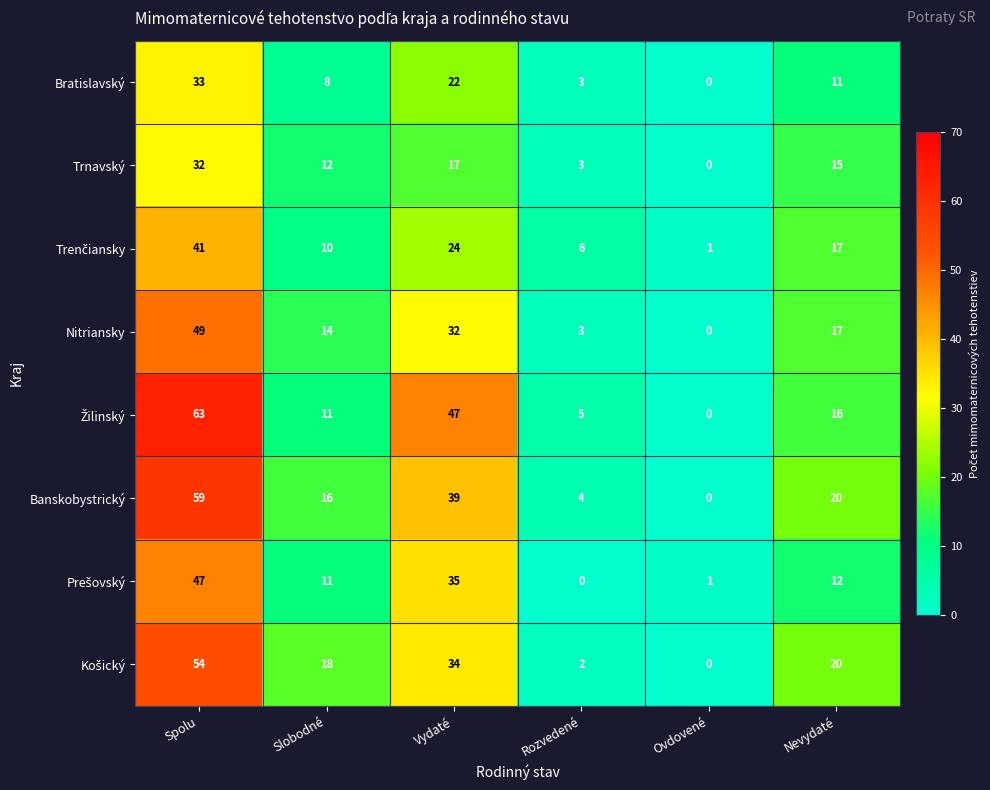

At which category is the sum across all series the highest?

Spolu